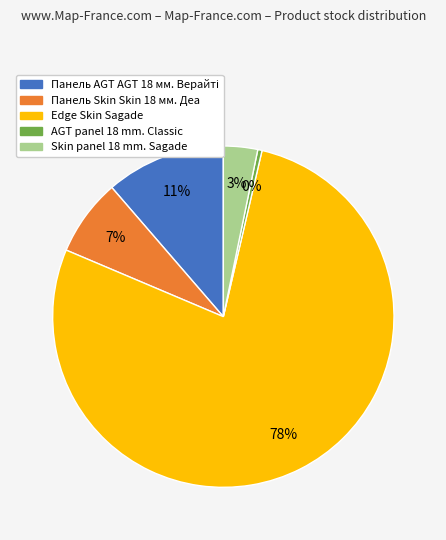

To the nearest percent, what is the average slice percentage?

20%